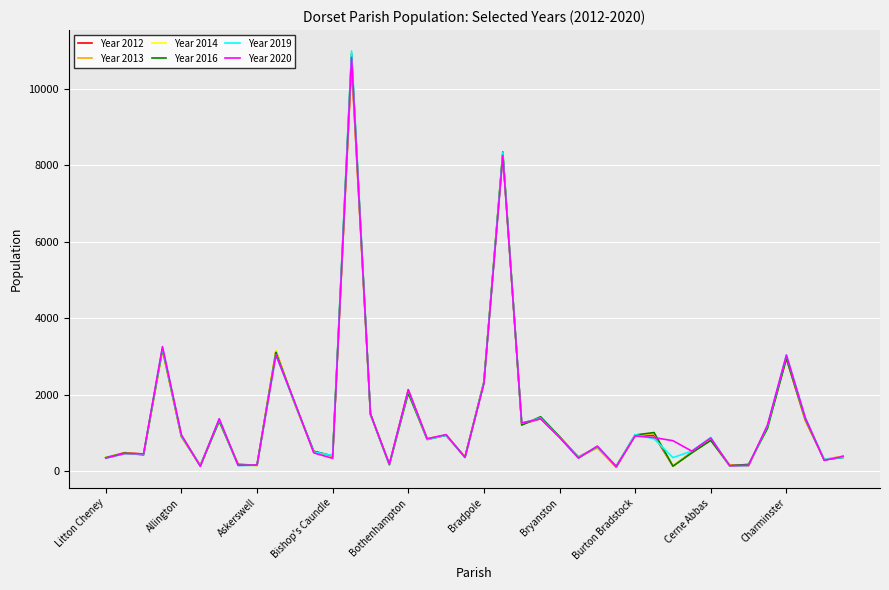

What is the maximum value shown in the chart?

10992